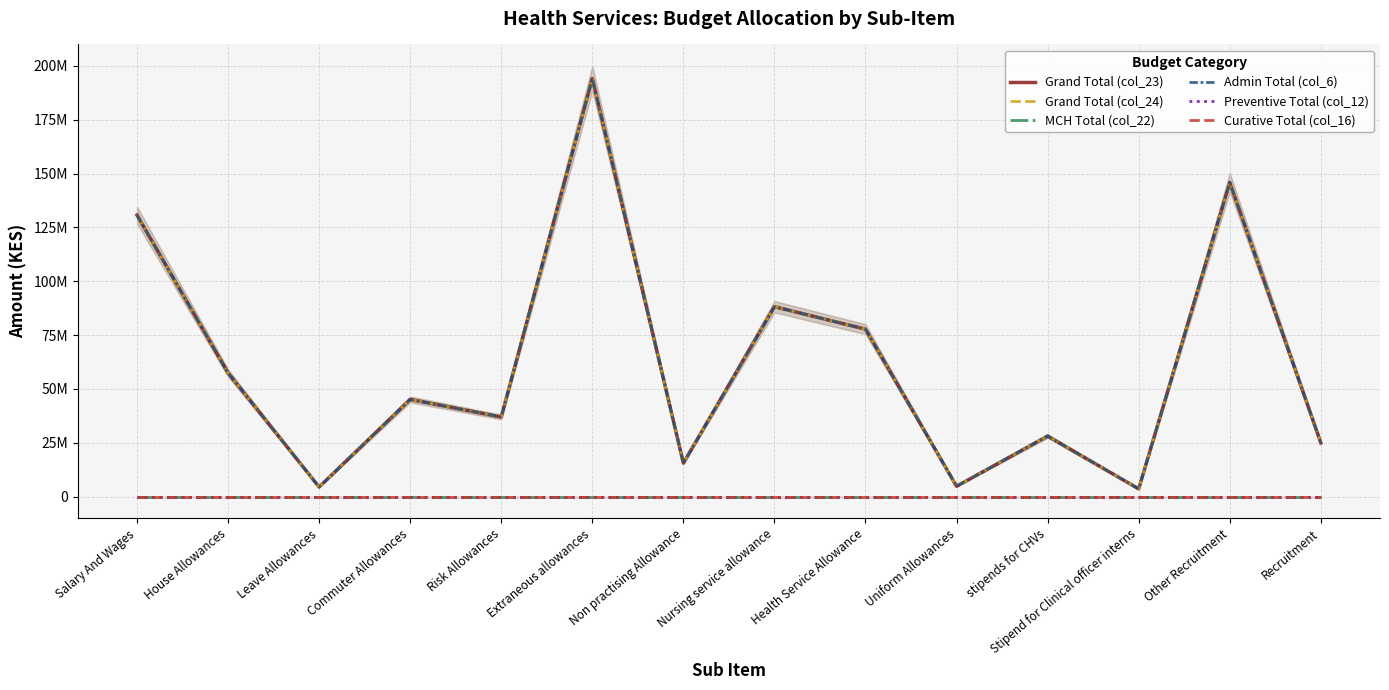

True or false: MCH Total (col_22) and Curative Total (col_16) intersect in this chart.

False